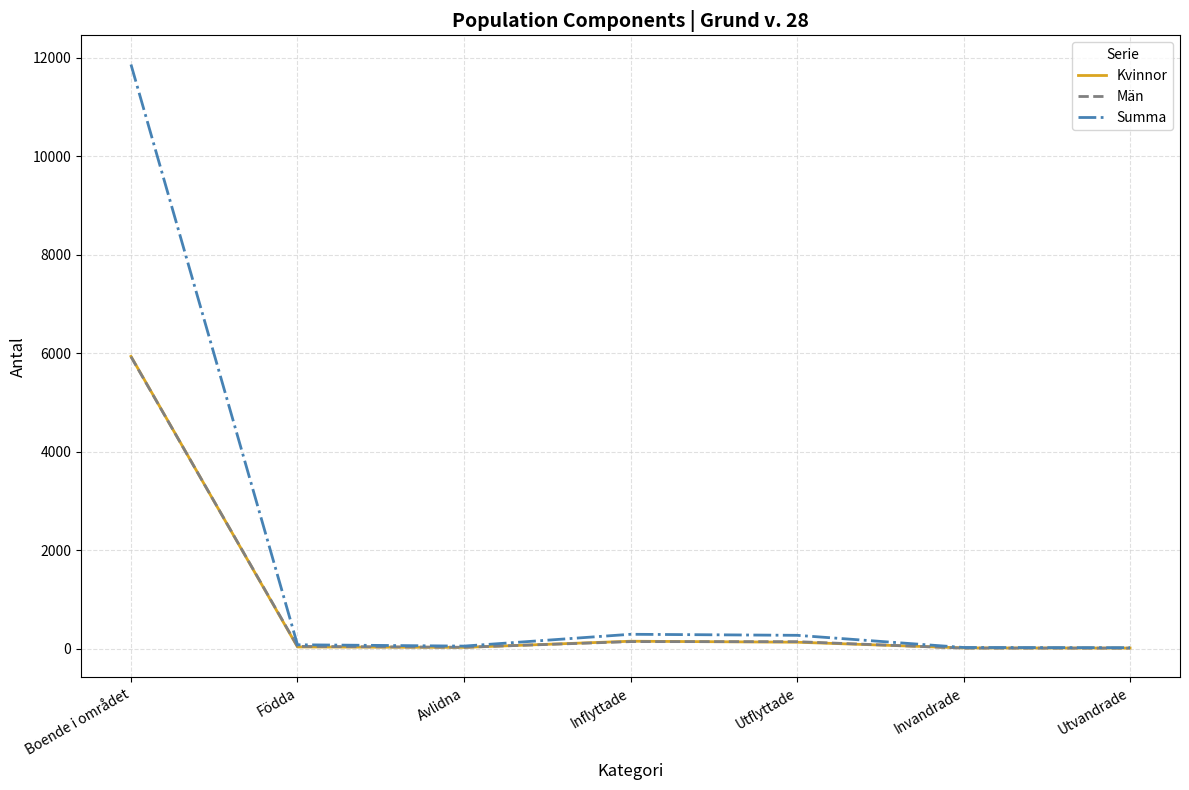

How many values in the Summa series are below 77?

3